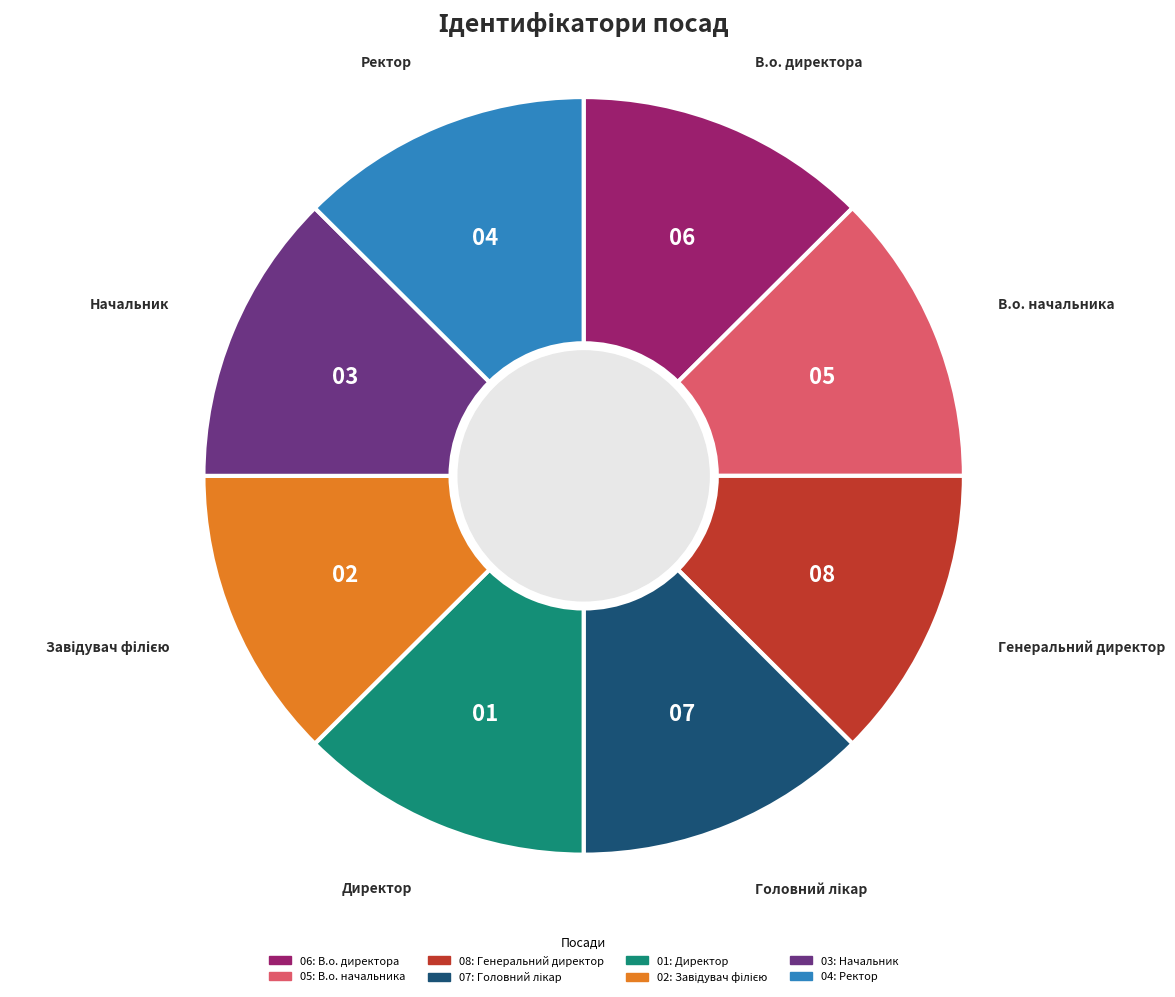

Is there any slice that represents more than half of the pie?

No